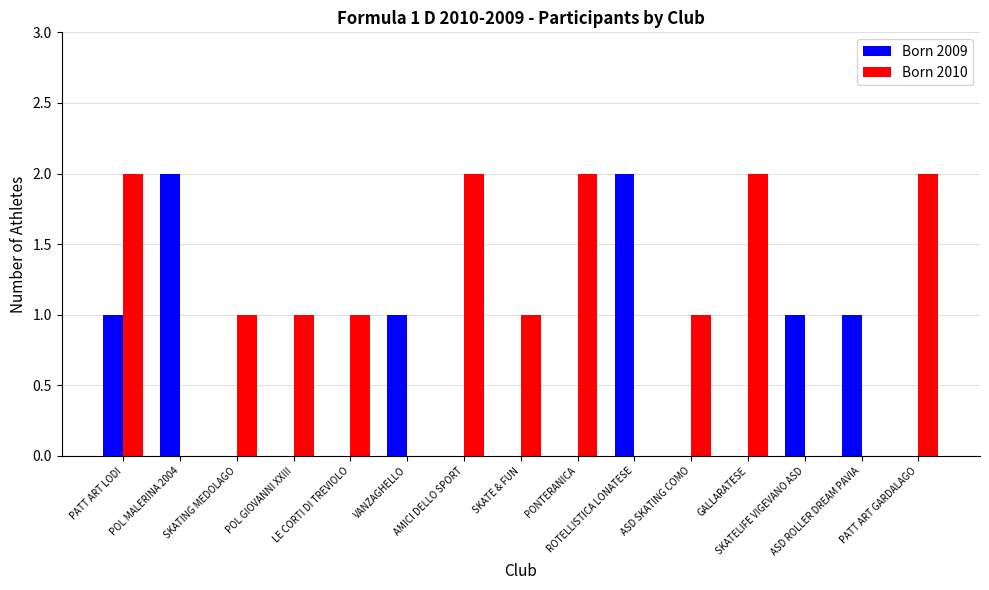

Which series has the largest total across all categories?

Born 2010